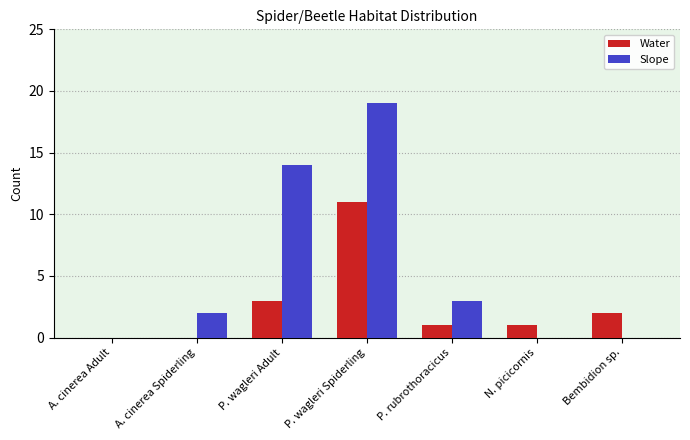

Are the bars grouped side by side (vs. stacked)?

Yes